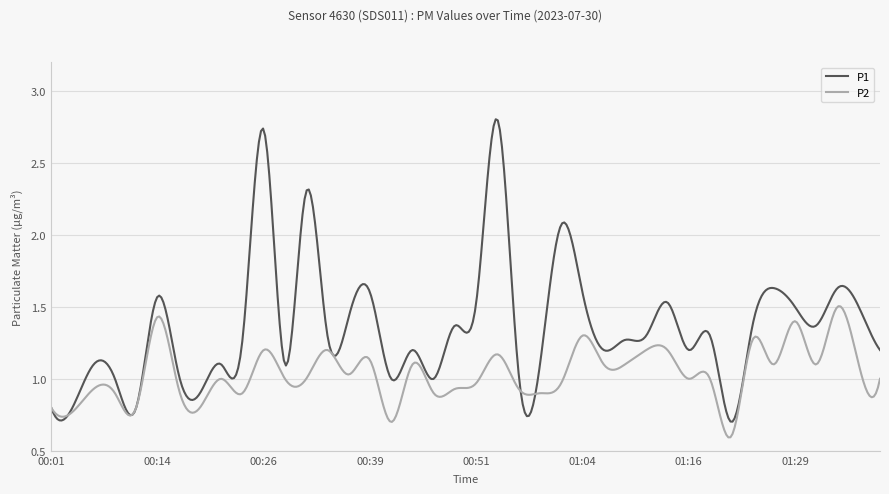

List the series in order of their overall mean, lowest first.

P2, P1